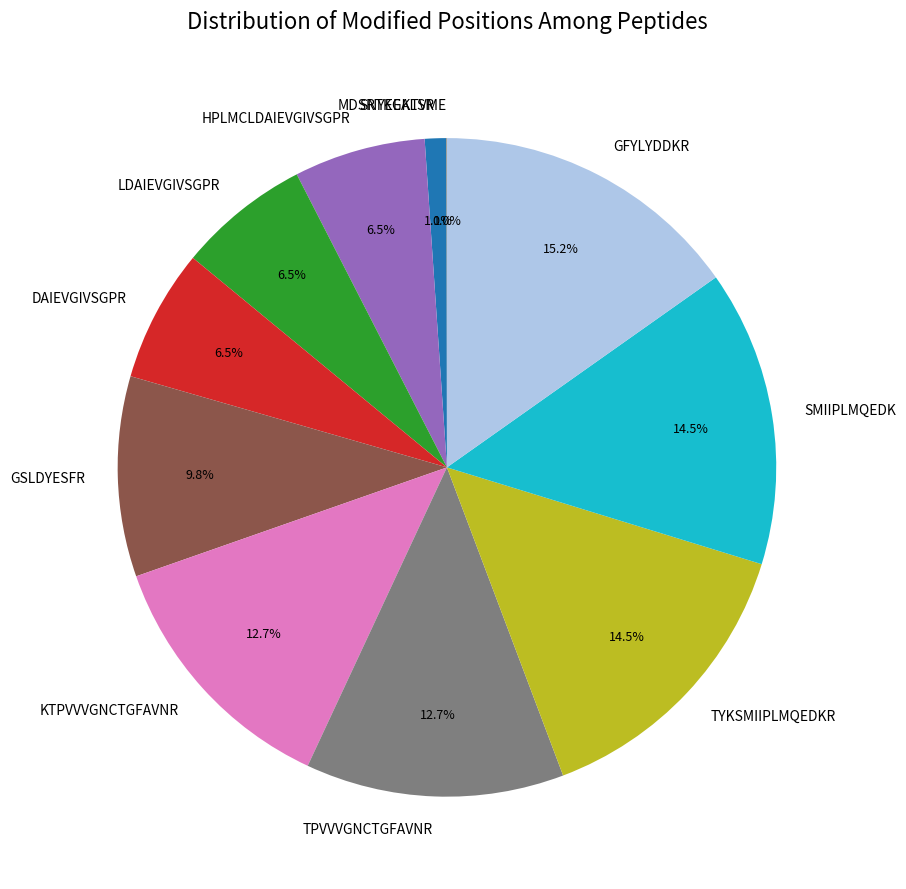

To the nearest percent, what portion does GSLDYESFR represent?

10%